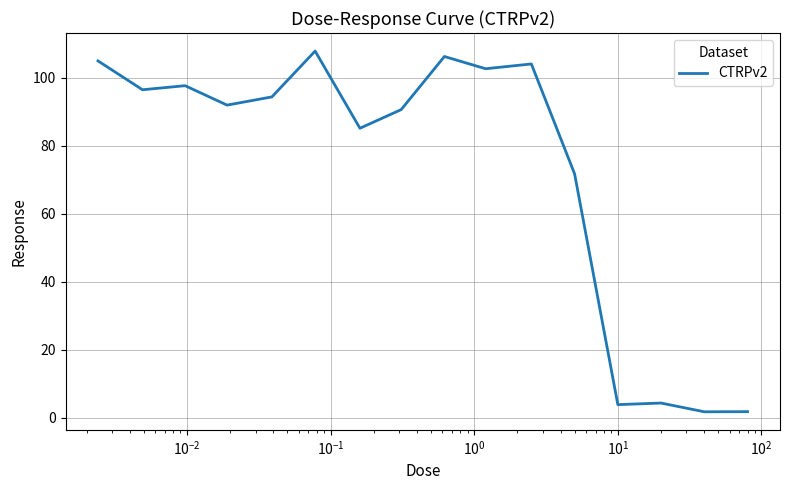

What is the maximum value shown in the chart?

107.9